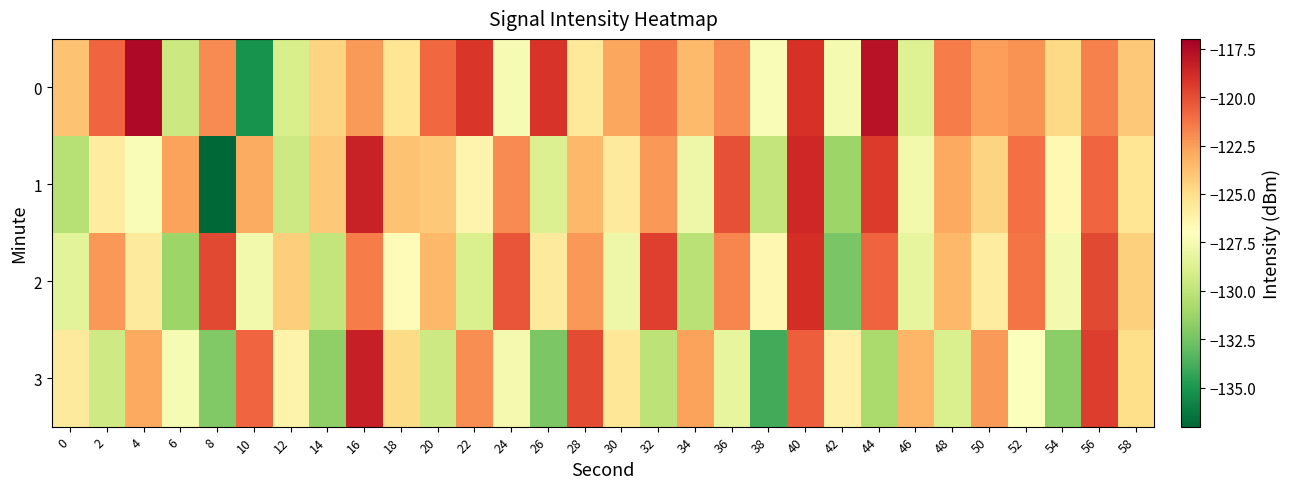

Between 2 and 44, which series saw the biggest shift?

1